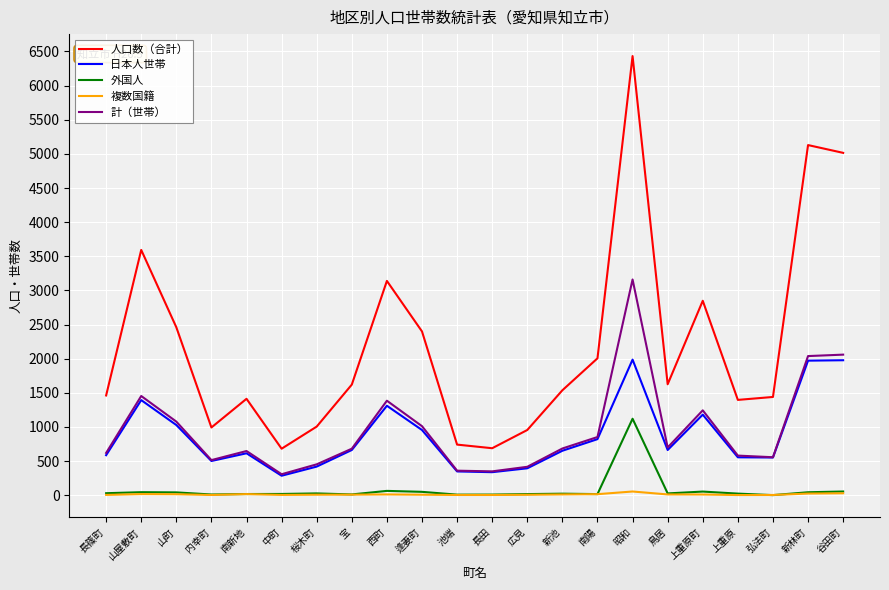

Rank the series by their maximum value, from highest to lowest.

人口数（合計）, 計（世帯）, 日本人世帯, 外国人, 複数国籍